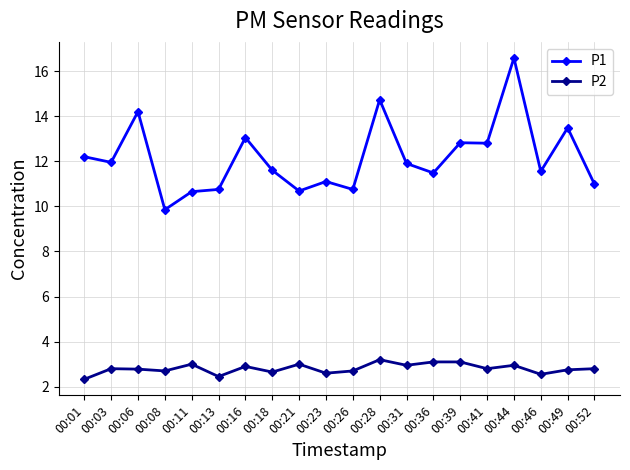

Which series has the largest range (max minus min)?

P1